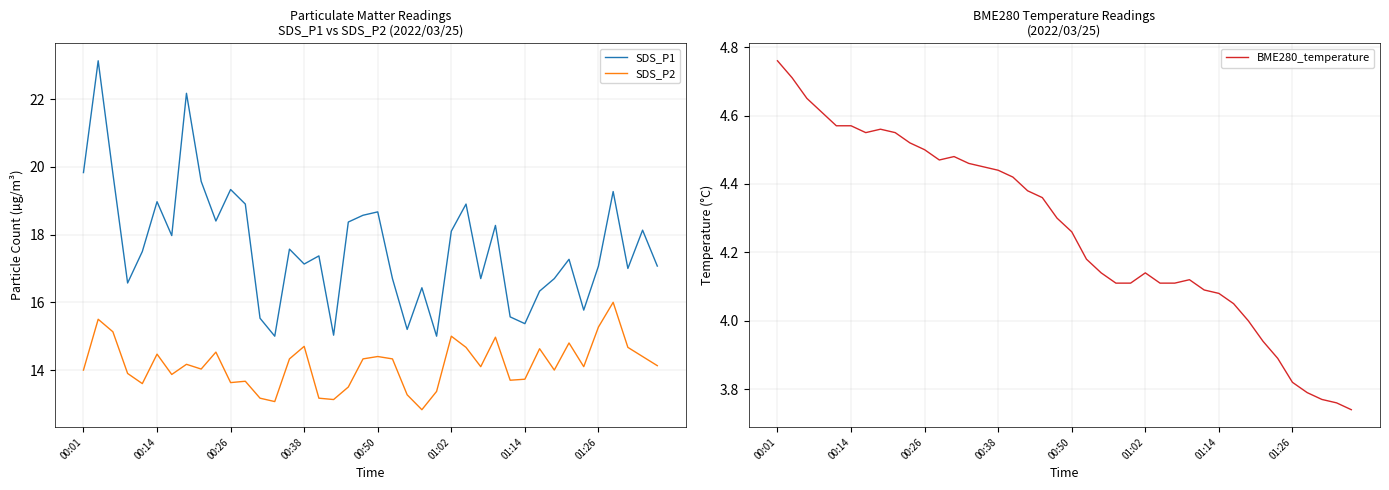

The value of SDS_P2 at 00:01 is 20.1. True or false?

False